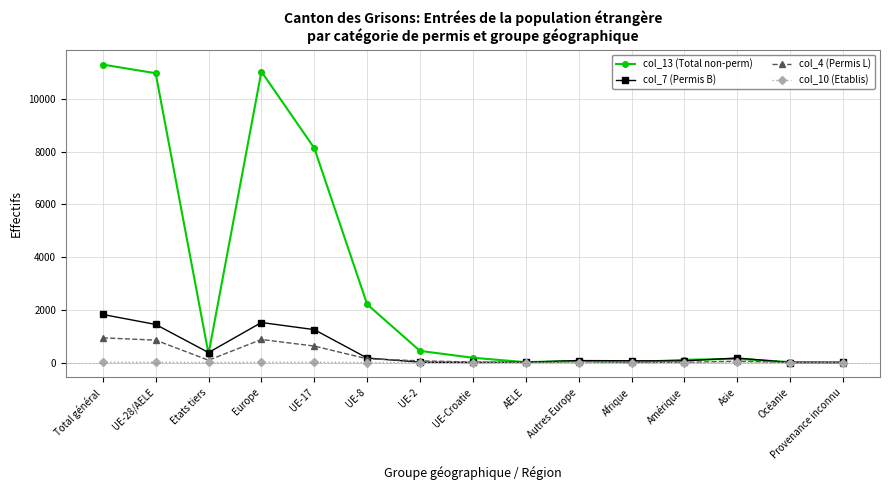

What is the difference between the col_7 (Permis B) values at UE-8 and UE-28/AELE?

1275